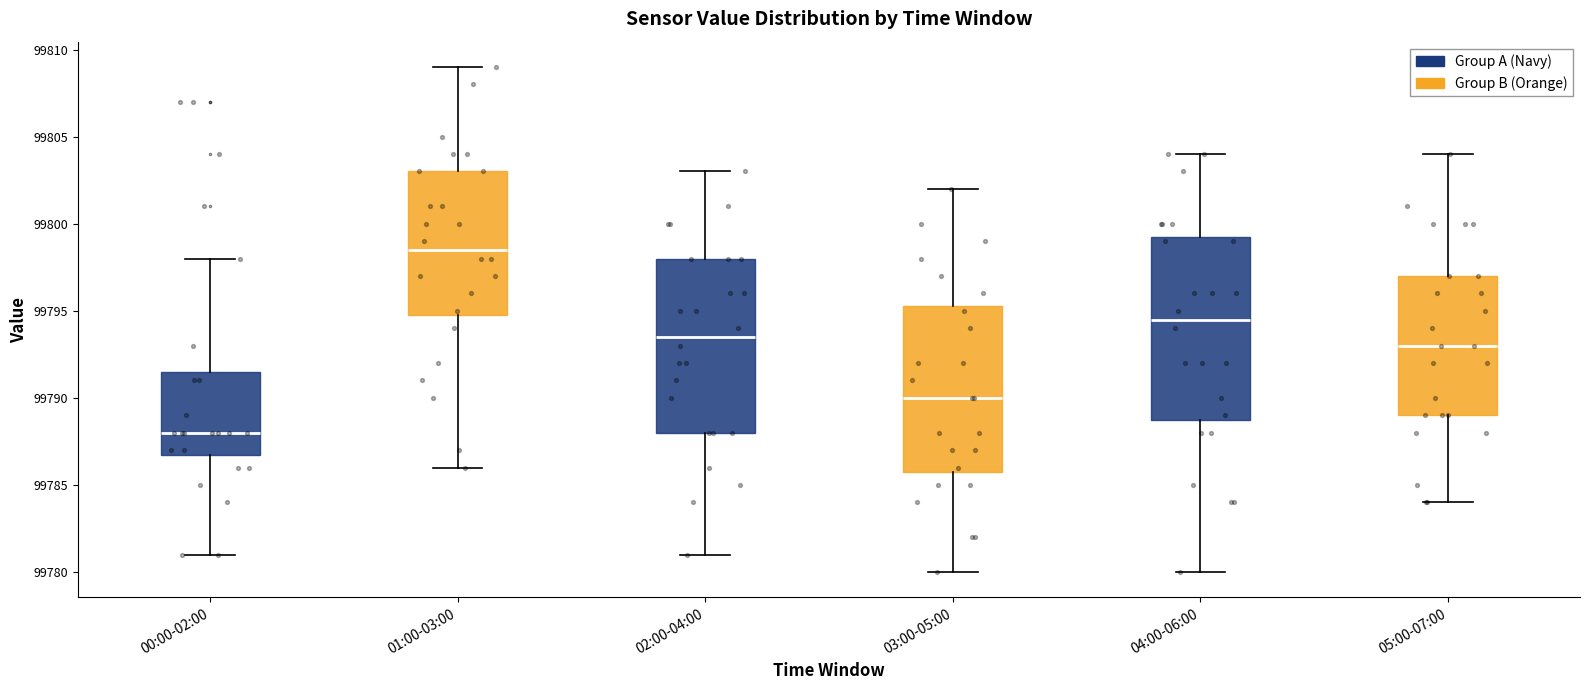

Which box's median line is the highest?

01:00-03:00